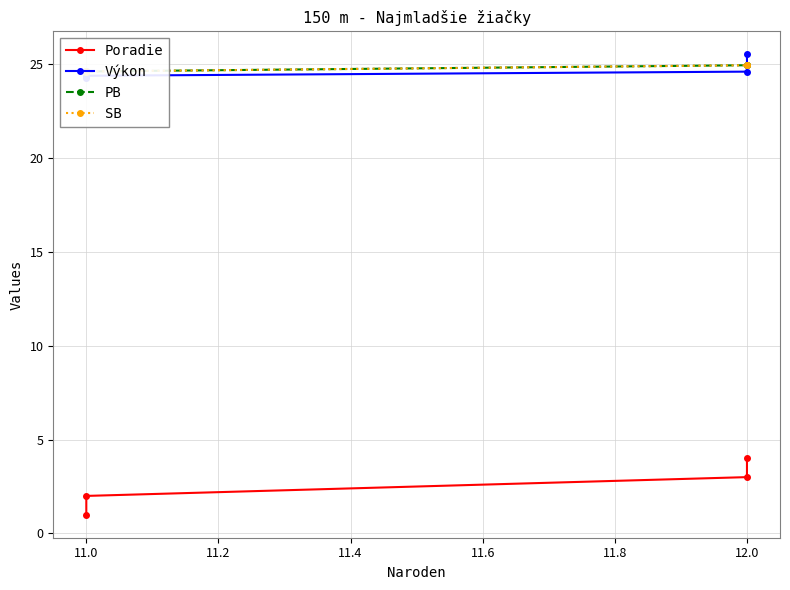

Reading right to left, list all the values displayed in this chart.

Poradie: 4.0	3.0	2.0	1.0
Výkon: 25.5	24.6	24.4	24.3
PB: 24.9	24.9	24.6	24.6
SB: 24.9	24.9	24.6	24.6